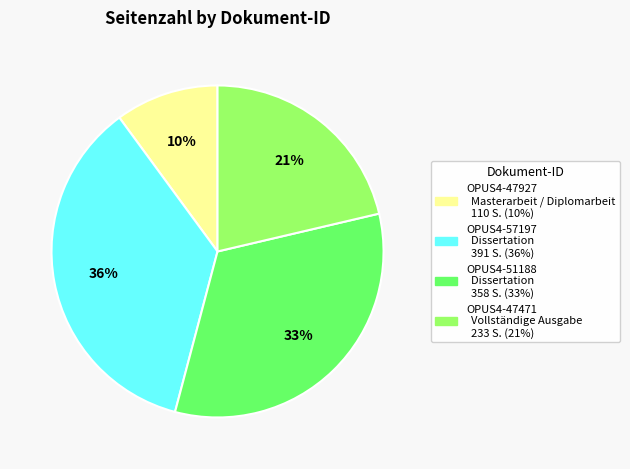

What percentage is the OPUS4-47471 slice, to the nearest percent?

21%